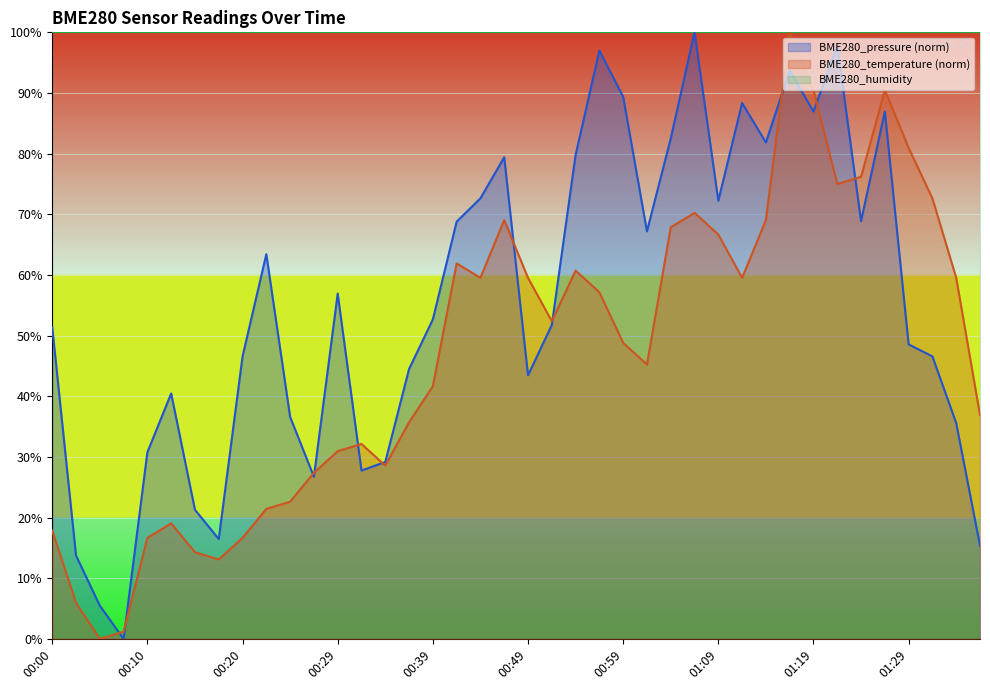

What is the label of the 28th point from the right?

00:29